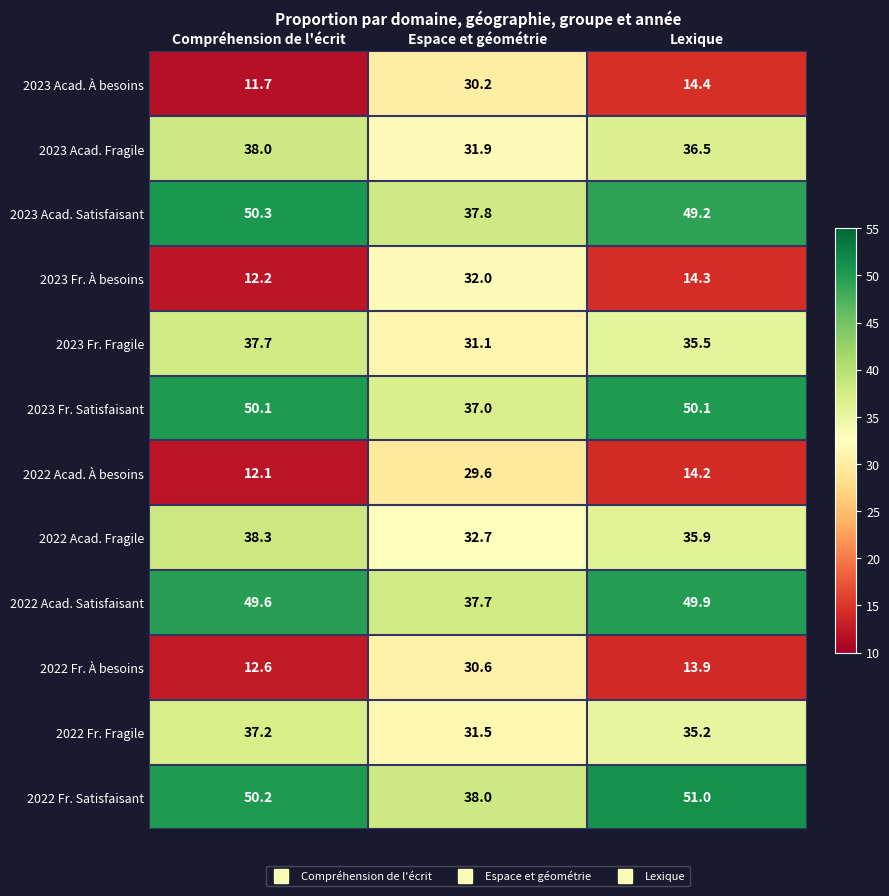

How many series are shown in this chart?

12